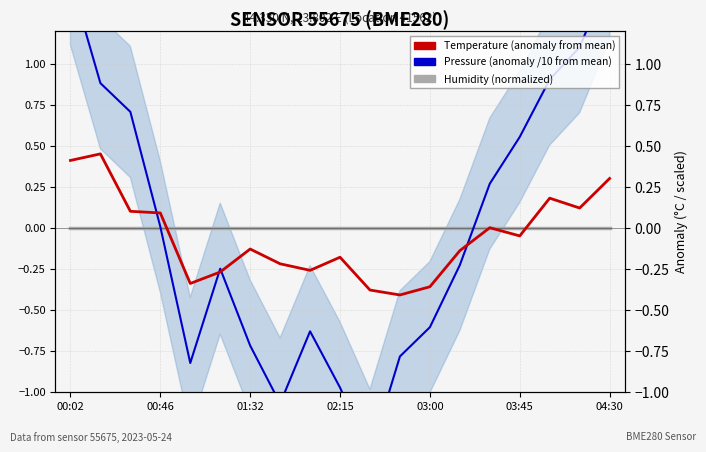

Reading right to left, what are all the values shown in this chart?

Humidity (normalized): 0.0	0.0	0.0	0.0	0.0	0.0	0.0	0.0	0.0	0.0	0.0	0.0	0.0	0.0	0.0	0.0	0.0	0.0	0.0
Pressure (anomaly from mean /10): 1.5	1.1	0.9	0.6	0.3	-0.2	-0.6	-0.8	-1.4	-1.0	-0.6	-1.1	-0.7	-0.2	-0.8	0.0	0.7	0.9	1.5
Temperature (anomaly from mean): 0.3	0.1	0.2	-0.0	0.0	-0.1	-0.4	-0.4	-0.4	-0.2	-0.3	-0.2	-0.1	-0.3	-0.3	0.1	0.1	0.5	0.4